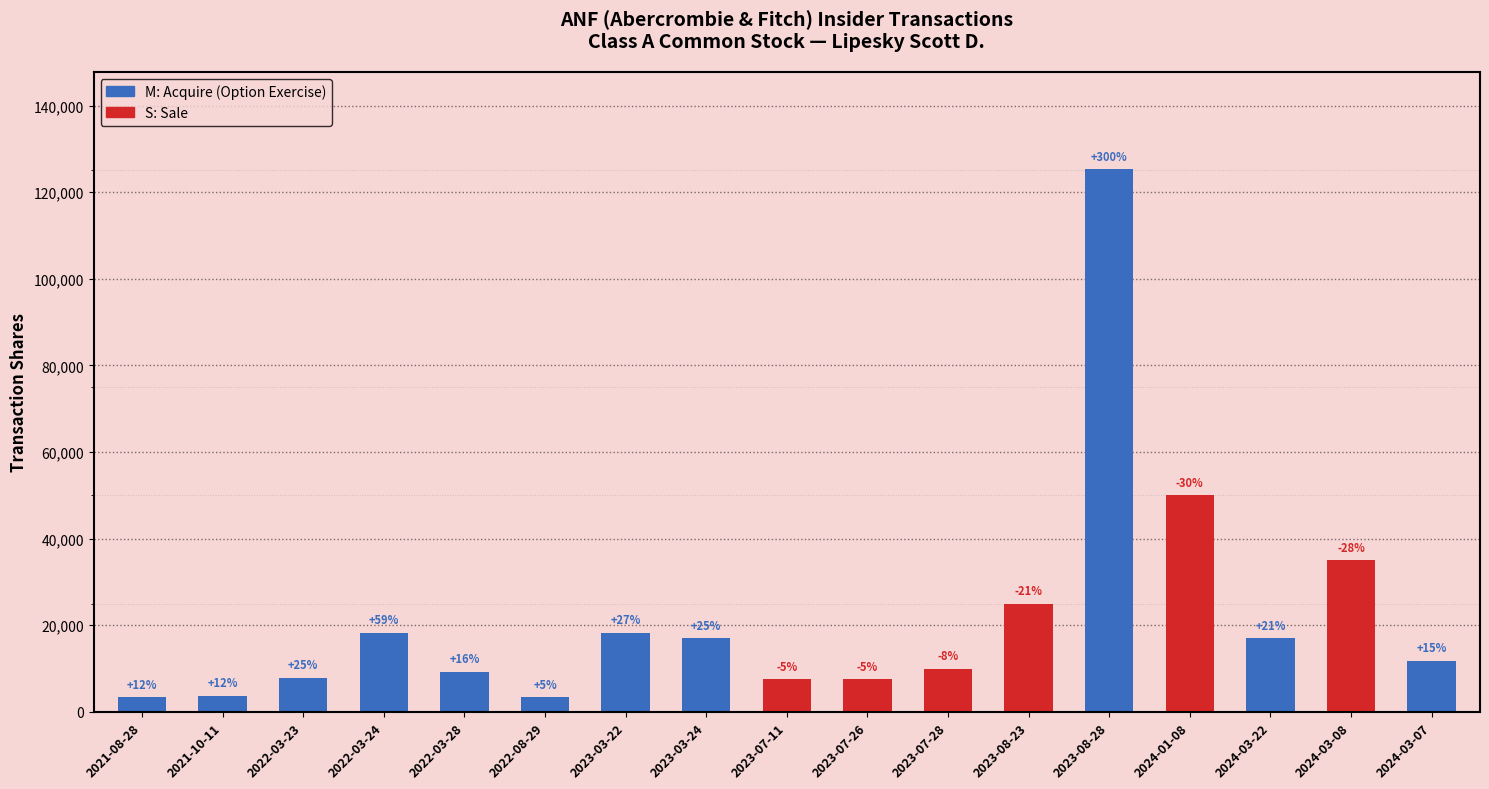

How many bars are there in total?

17